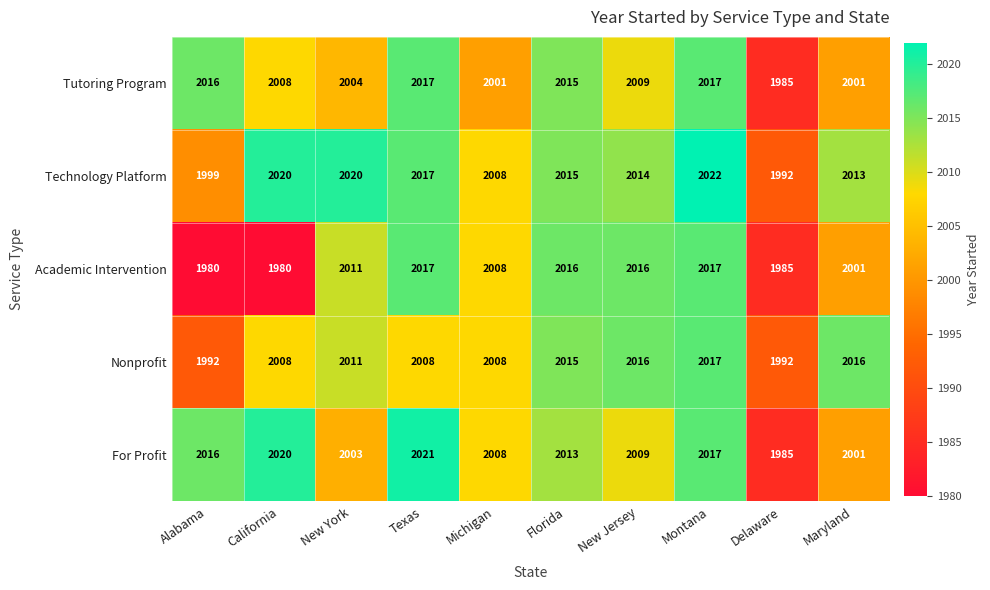

What is the spread (max minus min) of values at New Jersey?

7